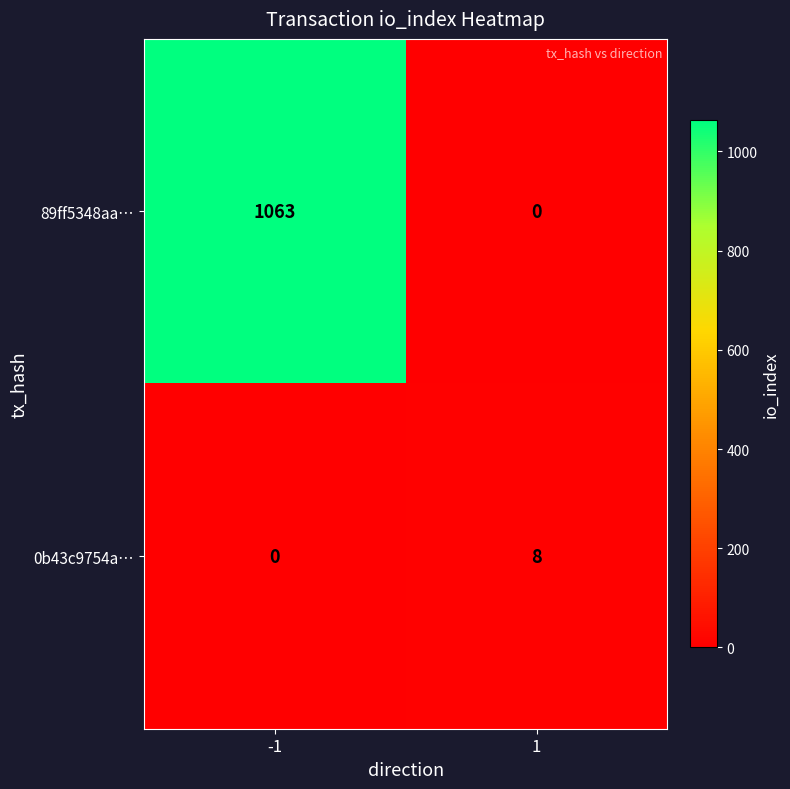

Rank the series by their maximum value, from highest to lowest.

89ff5348aa…, 0b43c9754a…